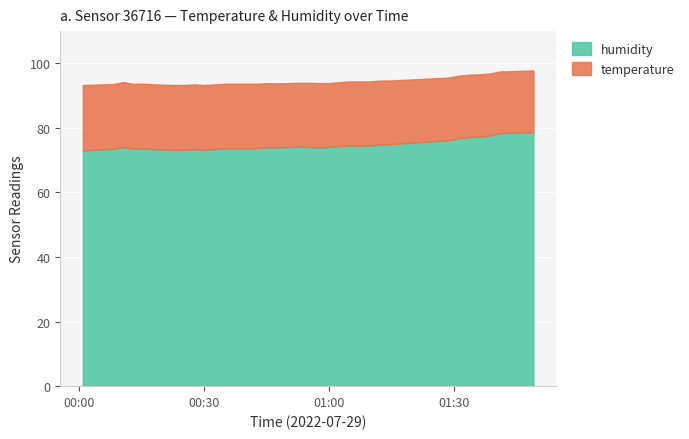

Where is the first local maximum for temperature?

27